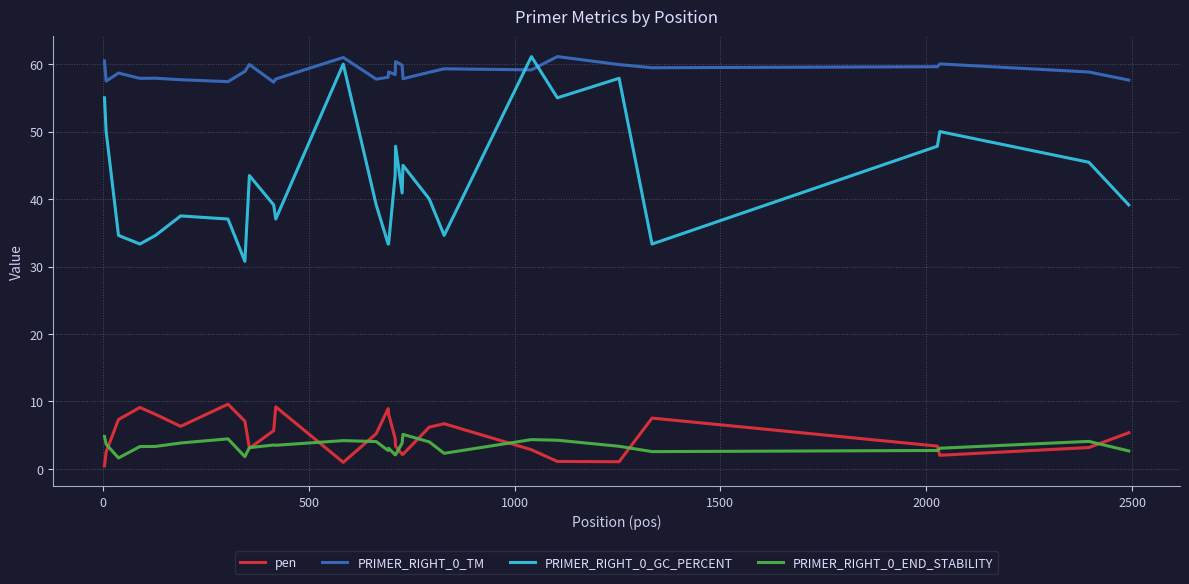

True or false: pen and PRIMER_RIGHT_0_GC_PERCENT intersect in this chart.

False